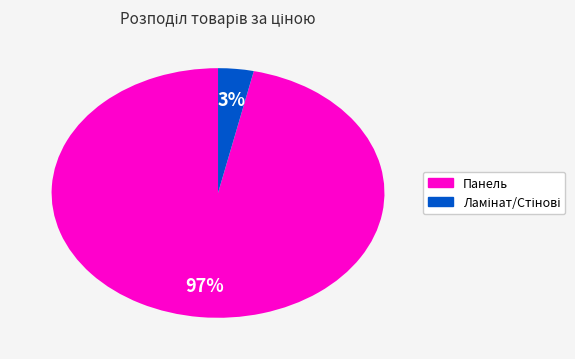

To the nearest percent, what is the average slice percentage?

50%